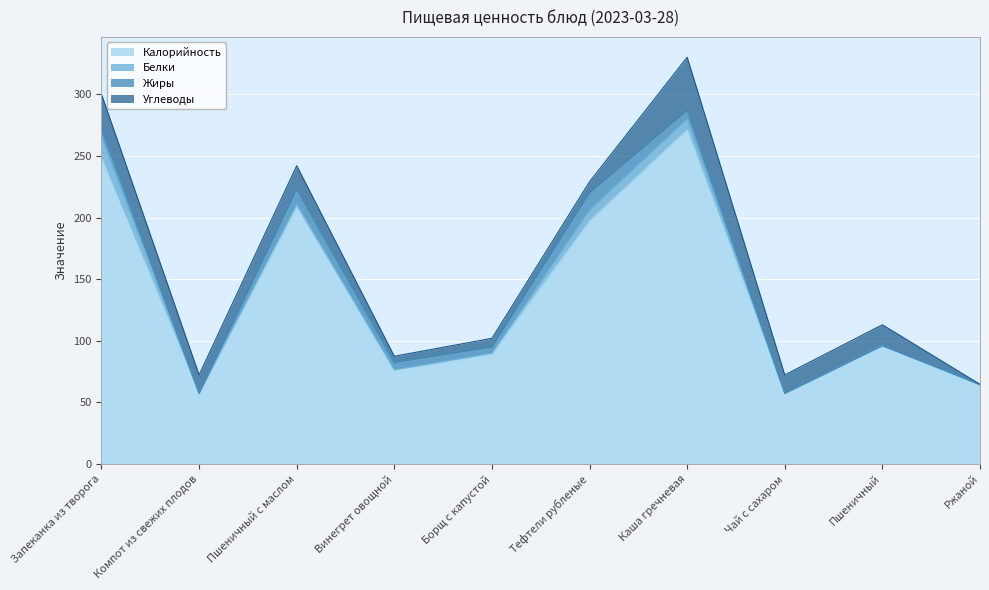

What is the average value of the Белки series?

4.1